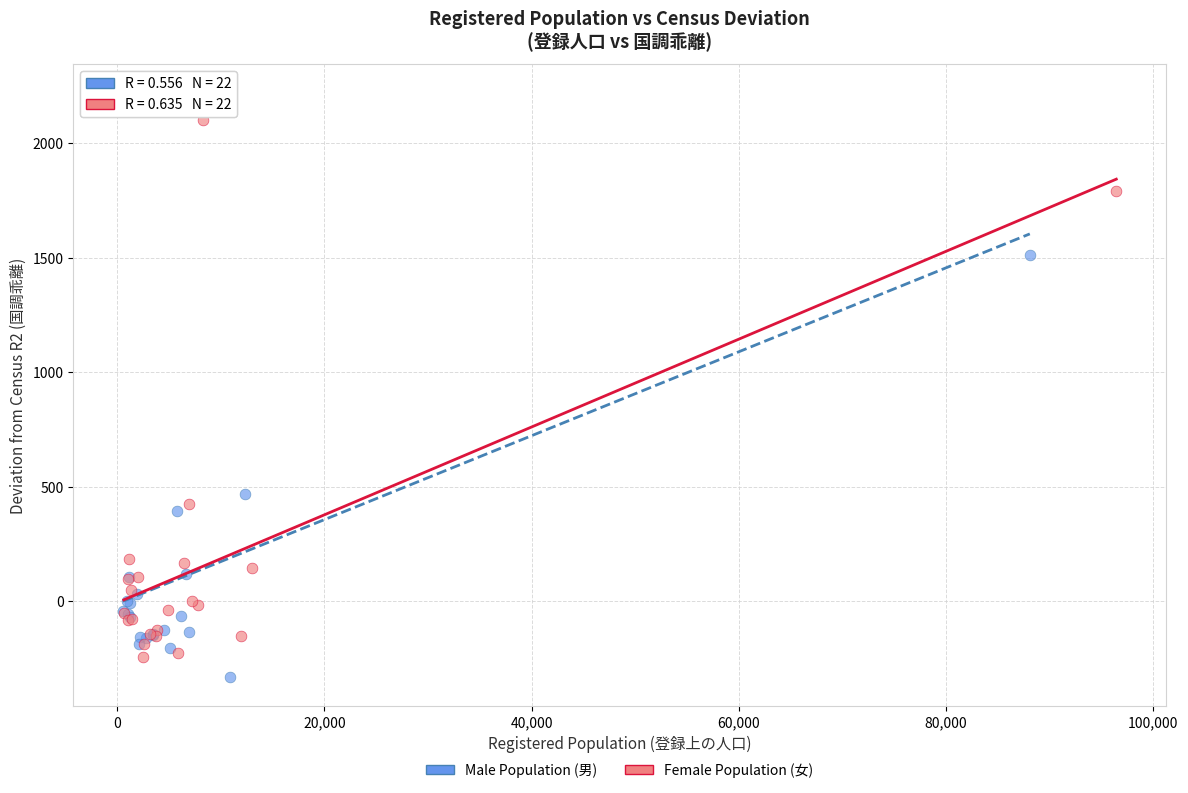

Which series contains the highest Y value?

Male Population (男)